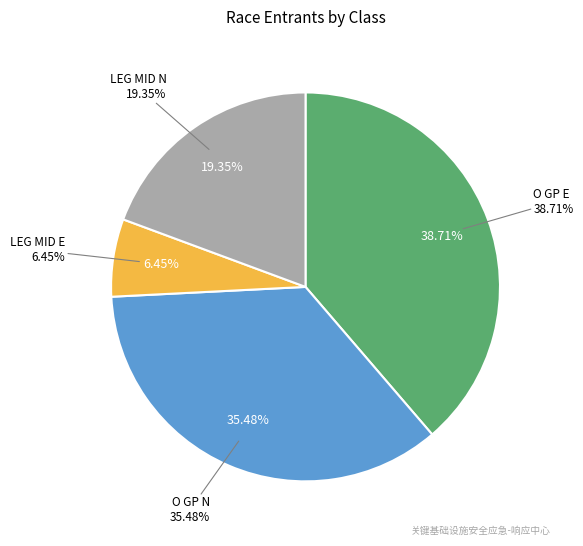

Between LEG MID E and O GP N, which is larger?

O GP N